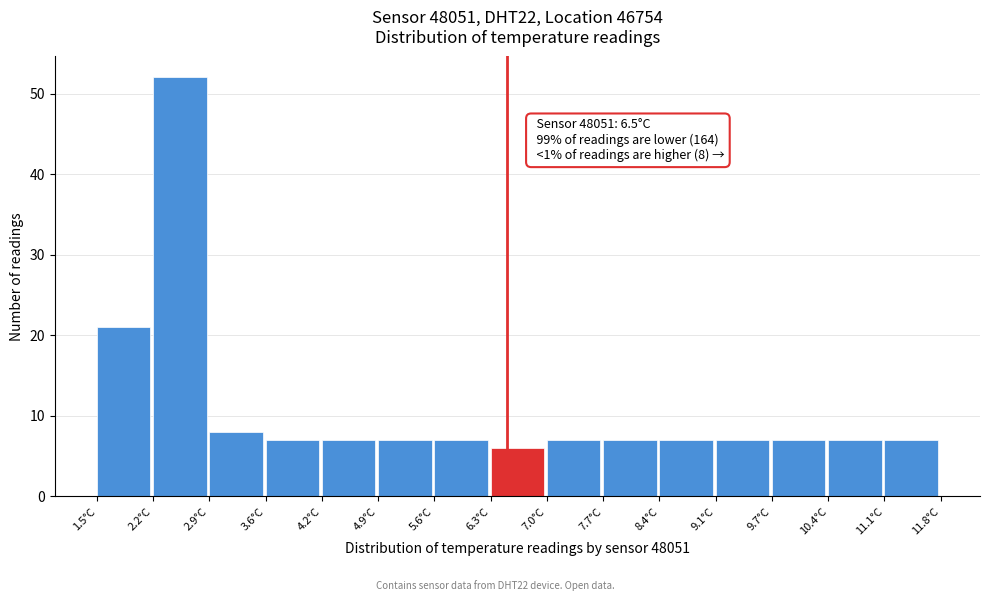

Which range on the x-axis has the tallest bar?

2.2 to 2.9